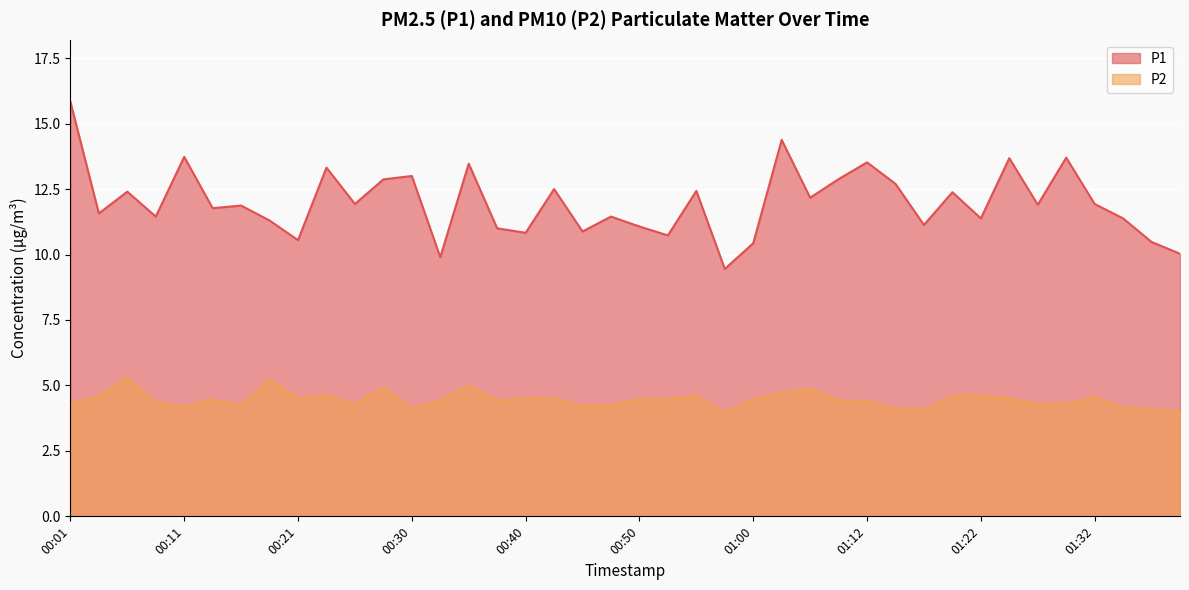

What is the difference between the second highest and minimum values in the P1 series?

4.9